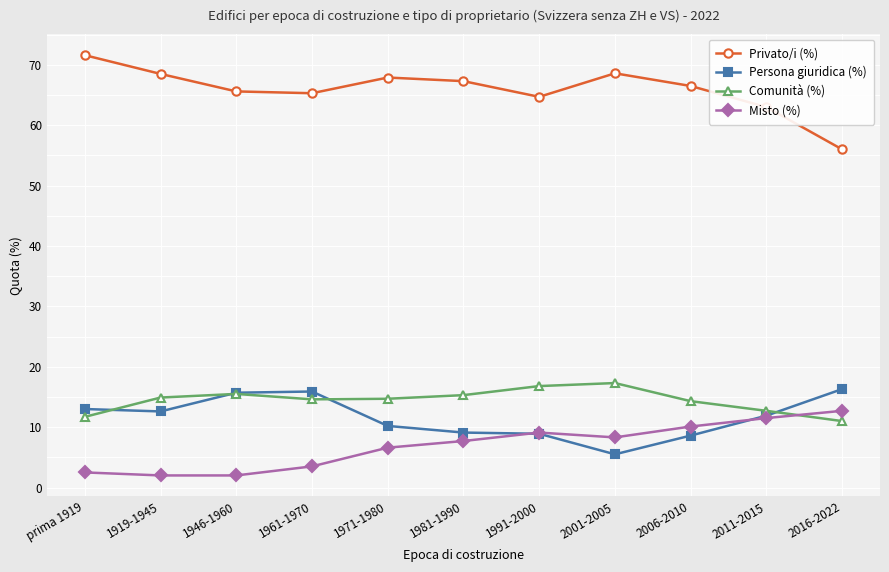

In Persona giuridica (%), how many points are lower than both neighbors (excluding endpoints)?

2